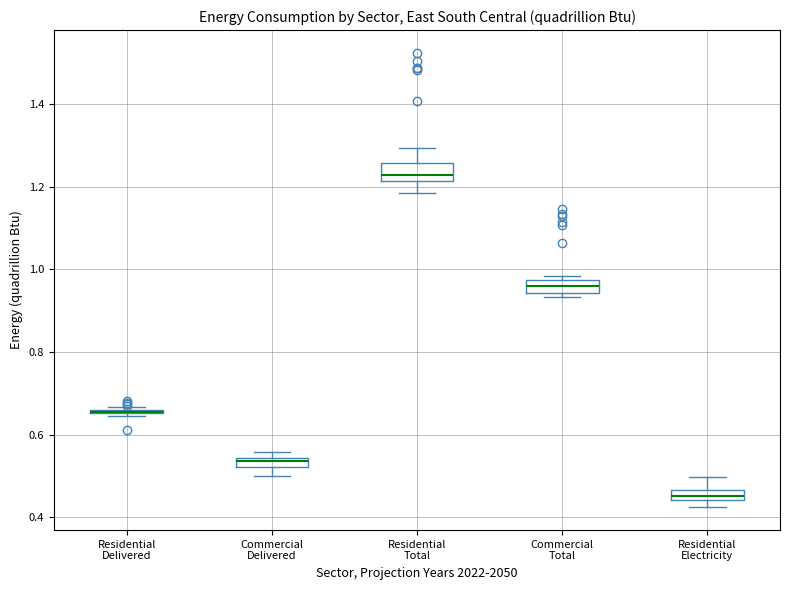

Where does the upper whisker of the box for Residential Electricity end on the y-axis? The values are not printed on the chart, so give them approximately, as read against the axis.

0.50